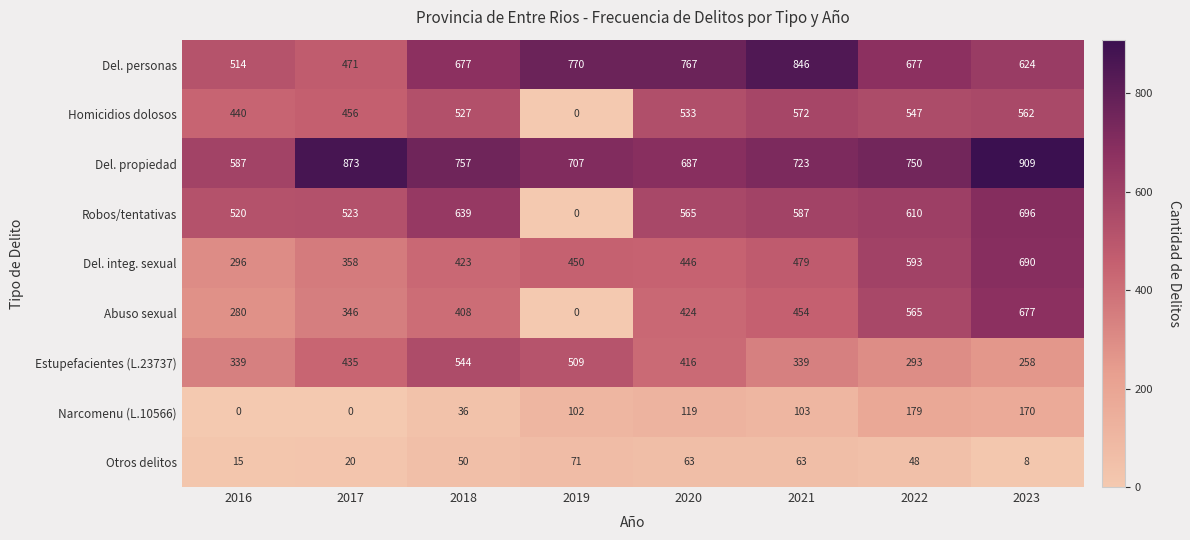

What value does the Del. propiedad series have at 2021, to the nearest 10?

720